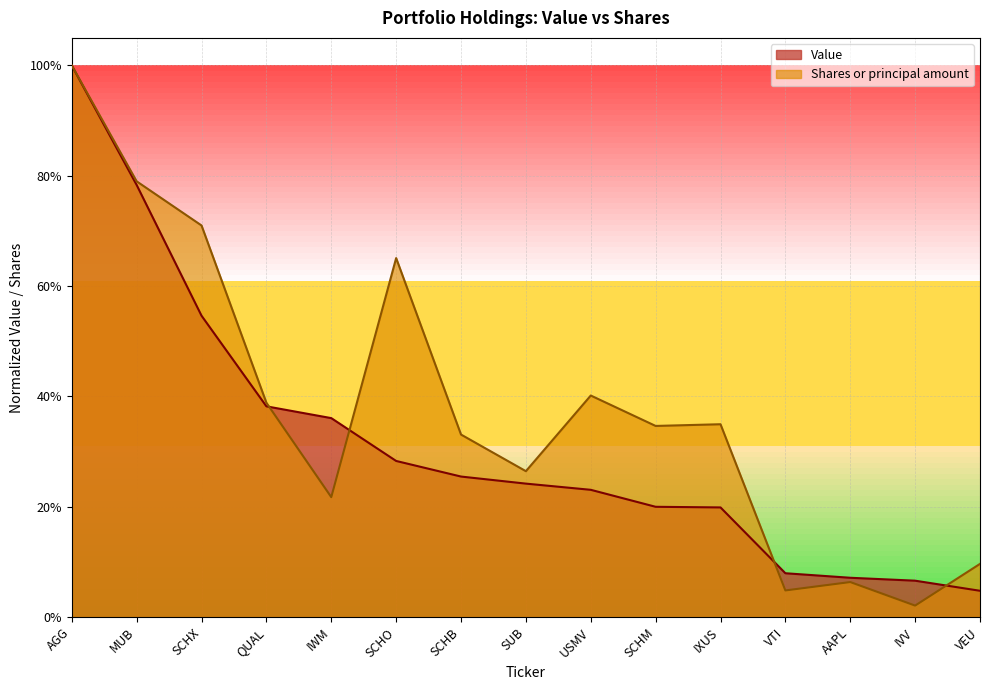

What is the difference between the second highest and second lowest values in the Shares or principal amount series?

0.7